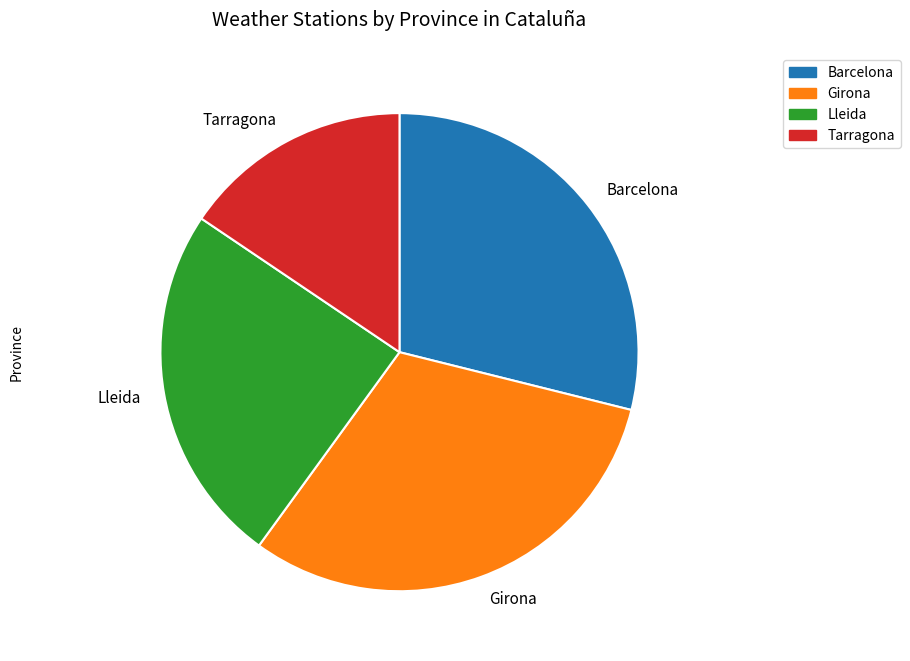

Does Lleida account for over 50% of the chart?

No